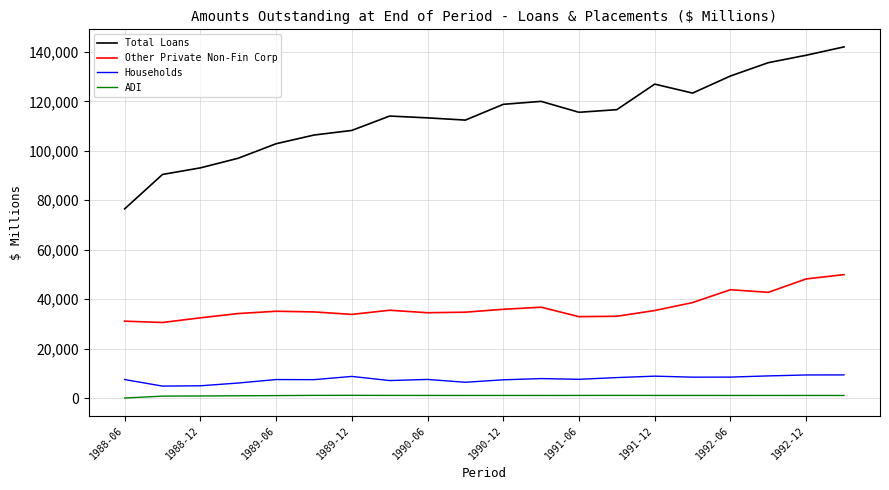

Which series has the widest spread of values?

Total Loans